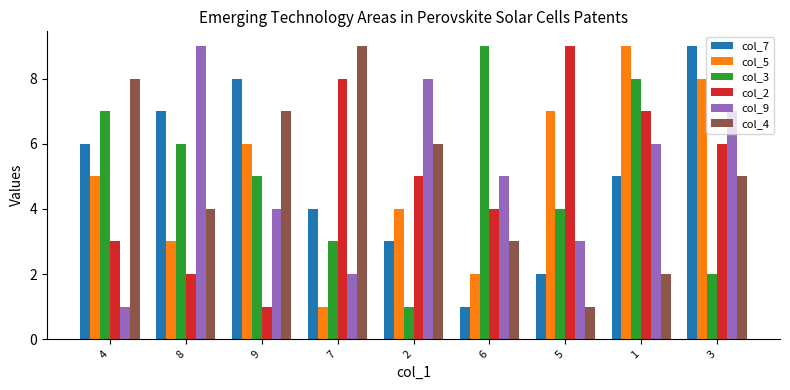

Which series changed the most between 7 and 2?

col_9